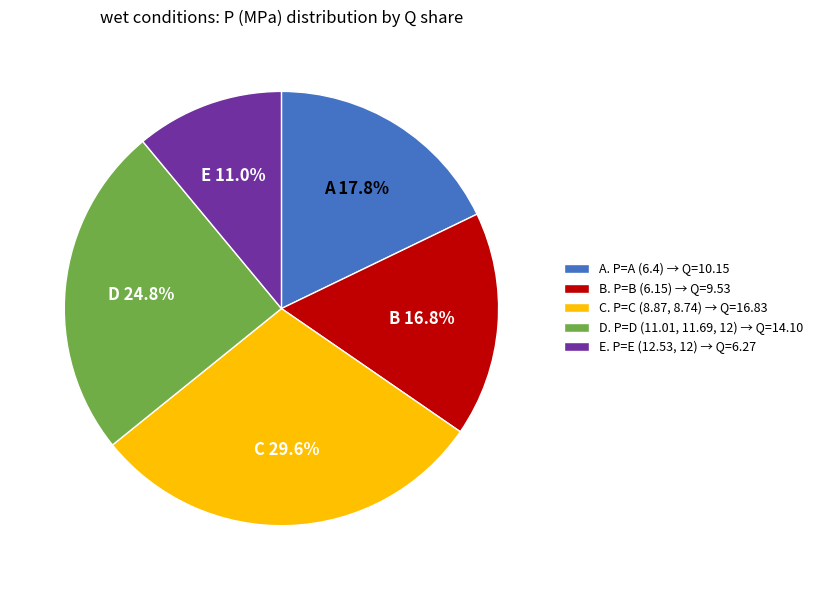

What percentage do C. P=C (8.87, 8.74) → Q=16.83 and E. P=E (12.53, 12) → Q=6.27 together represent?

40.6%